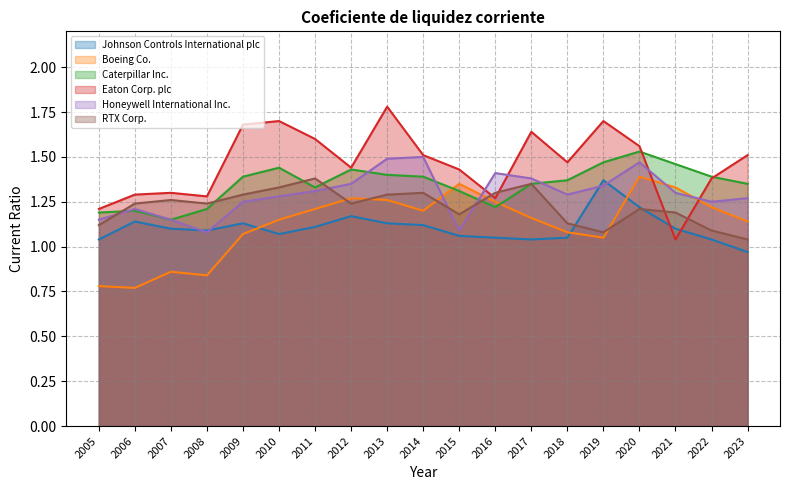

At how many categories does at least one series exceed 1?

19